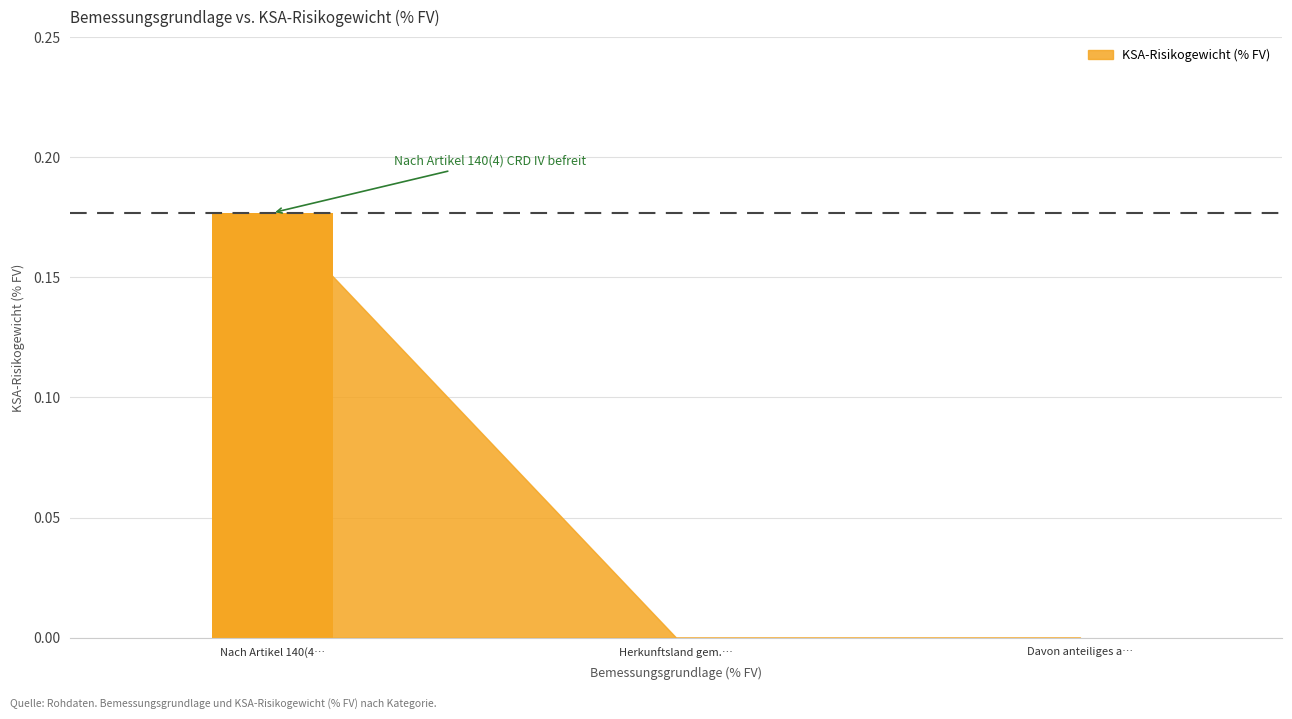

The value at Herkunftsland gem.… is -0.1. True or false?

False